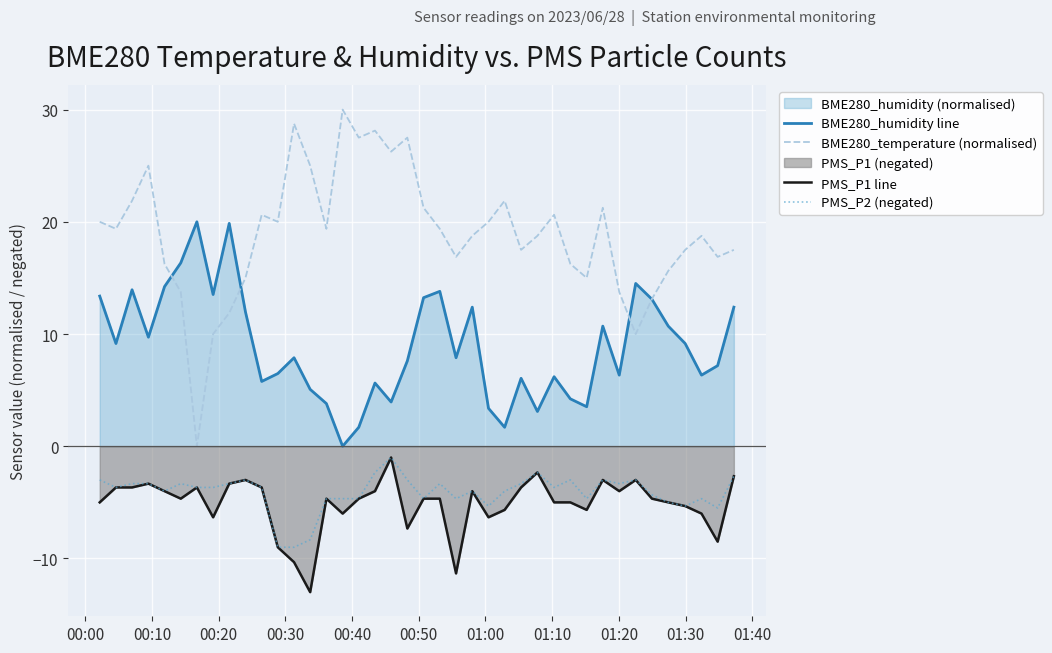

True or false: PMS_P1 line and BME280_temperature (normalised) cross at least once.

False